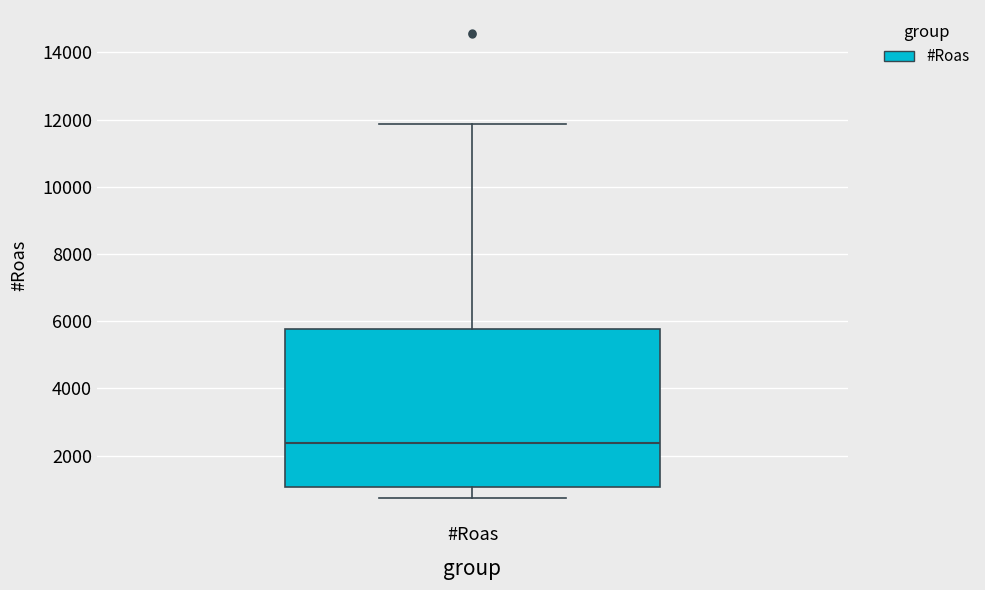

Read this box plot against the y-axis: the position of the median line, the range covered by the box, and the ends of both whiskers. The values are not printed on the chart, so give them approximately, as read against the axis.

median 2400, box 1000 to 5800, whiskers 800 to 11800